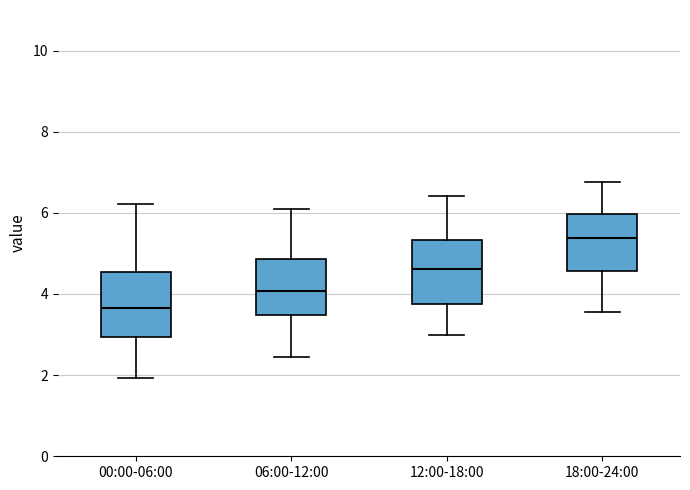

Which box has the highest median line?

18:00-24:00